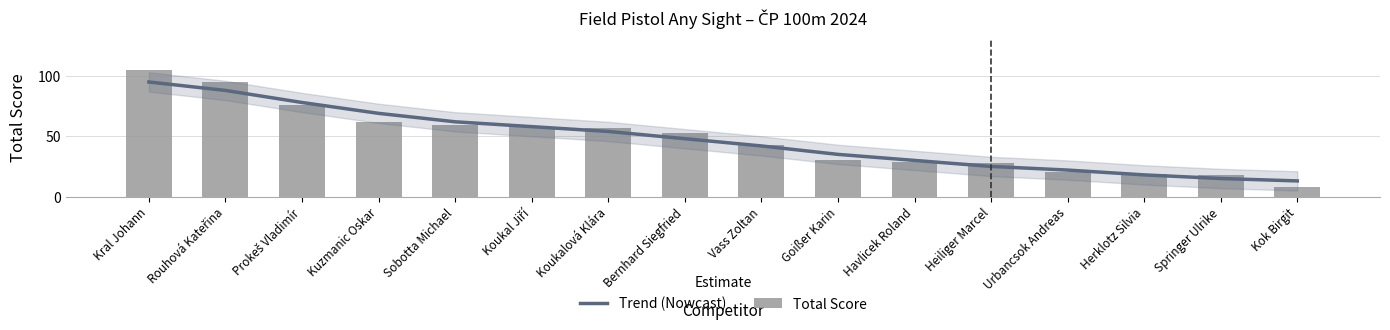

What is the label of the 8th bar from the left?

Bernhard Siegfried